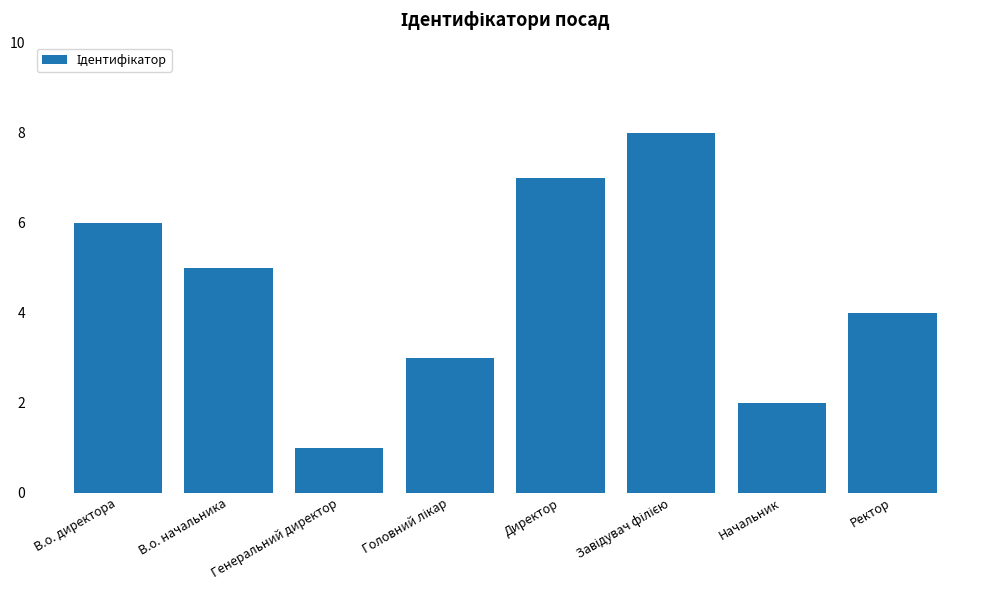

At which label is the value closest to 4?

Ректор